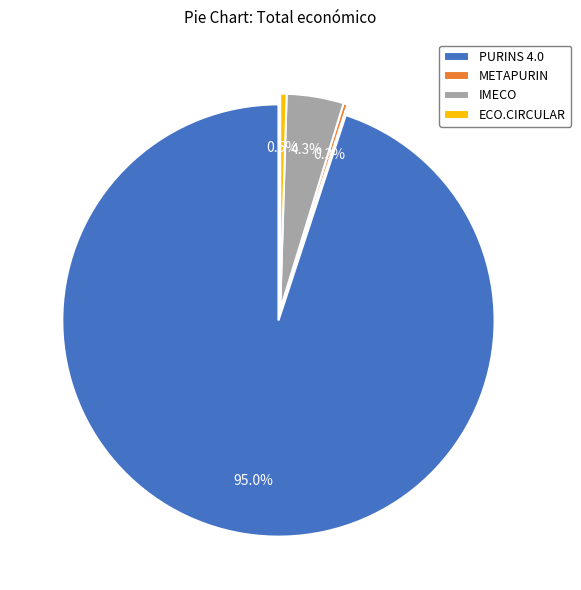

What is the total percentage of IMECO and METAPURIN?

4.6%